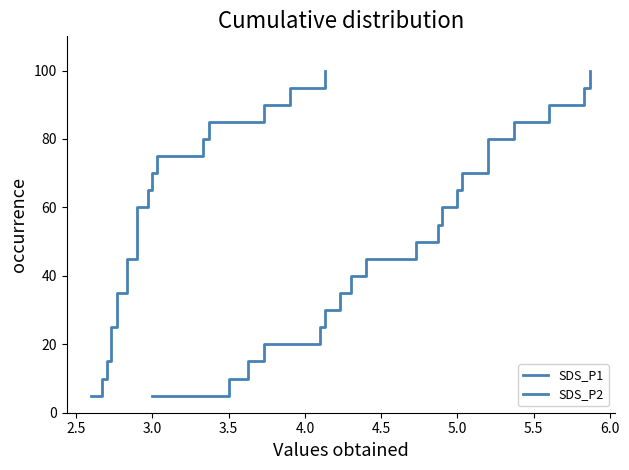

What is the average value of the SDS_P2 series?

52.5